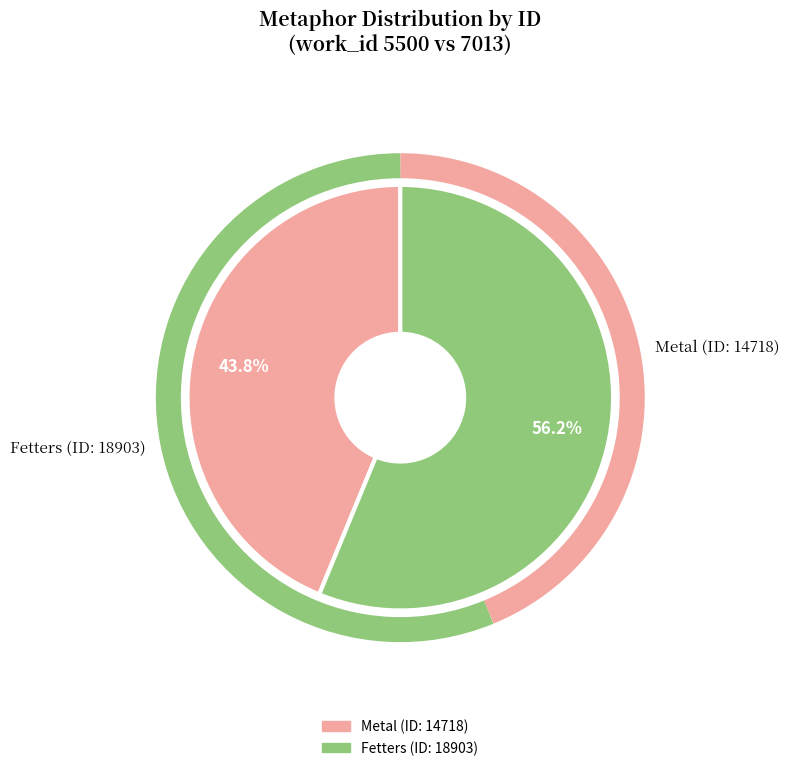

Is there any slice that represents more than half of the pie?

Yes